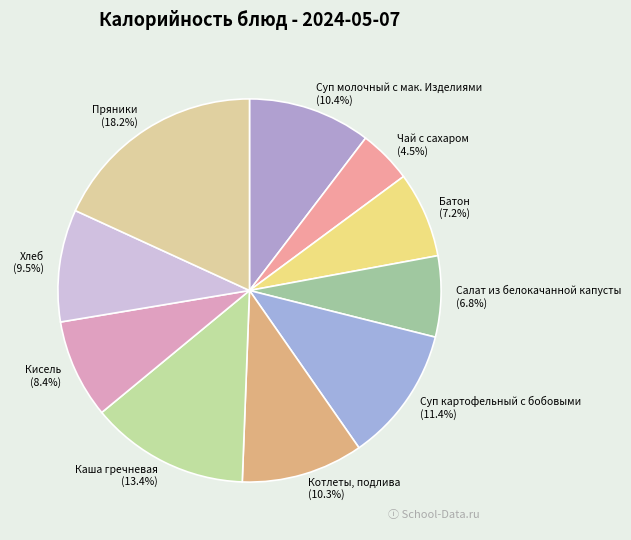

Count the number of slices in the pie.

10